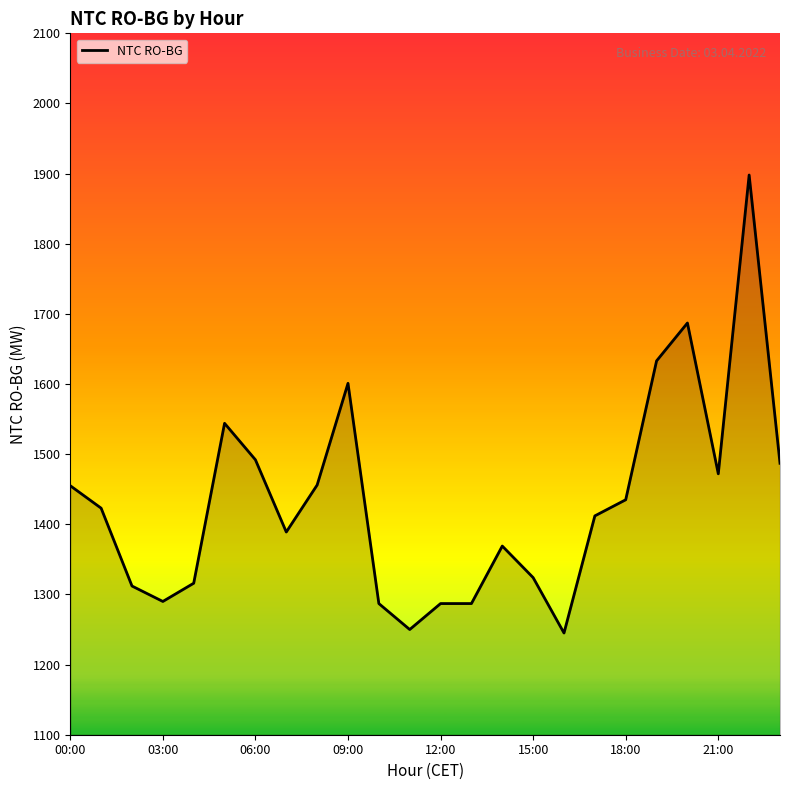

What is the smallest value displayed?

1245